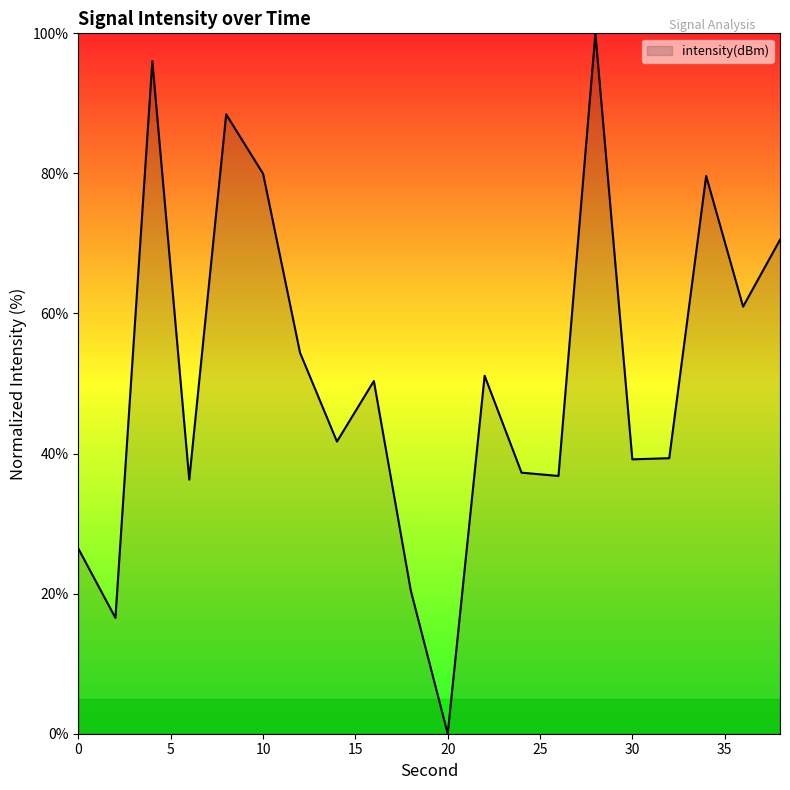

What is the greatest value displayed?

100.0